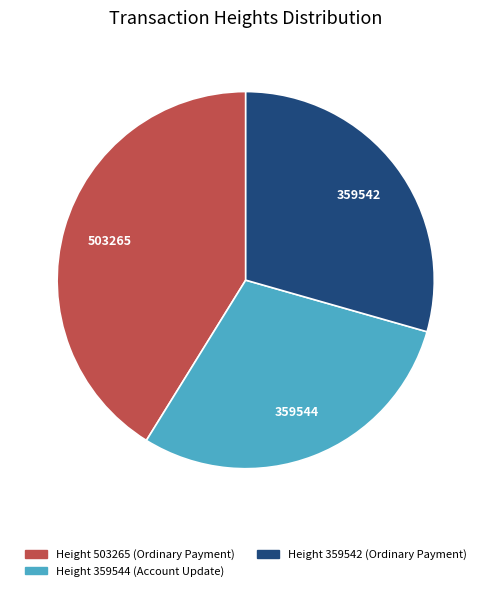

What is the largest slice in the pie chart?

Height 503265 (Ordinary Payment)